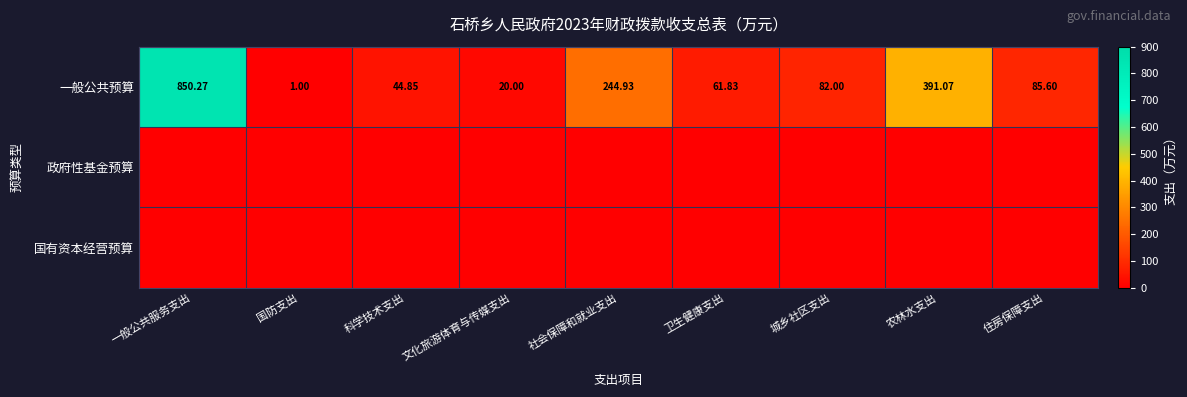

At which category does the chart reach its minimum across all series?

一般公共服务支出